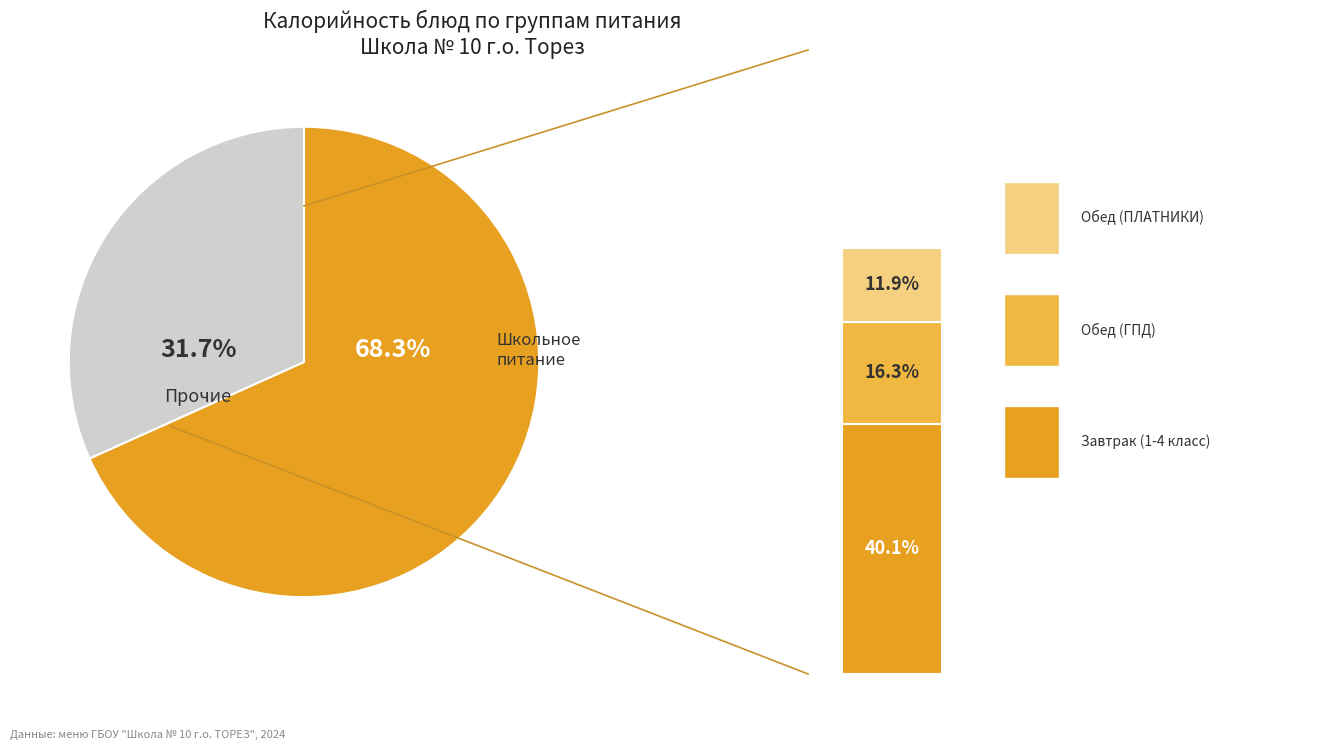

Which category has the smallest portion of the pie?

Обед (ПЛАТНИКИ)